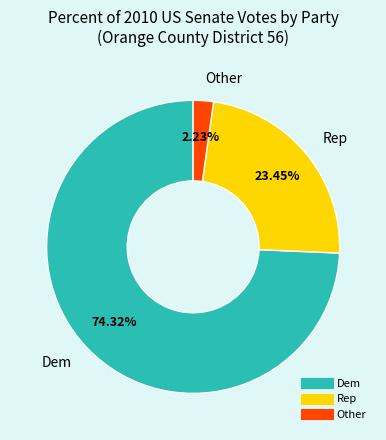

Is there any slice that represents more than half of the pie?

Yes